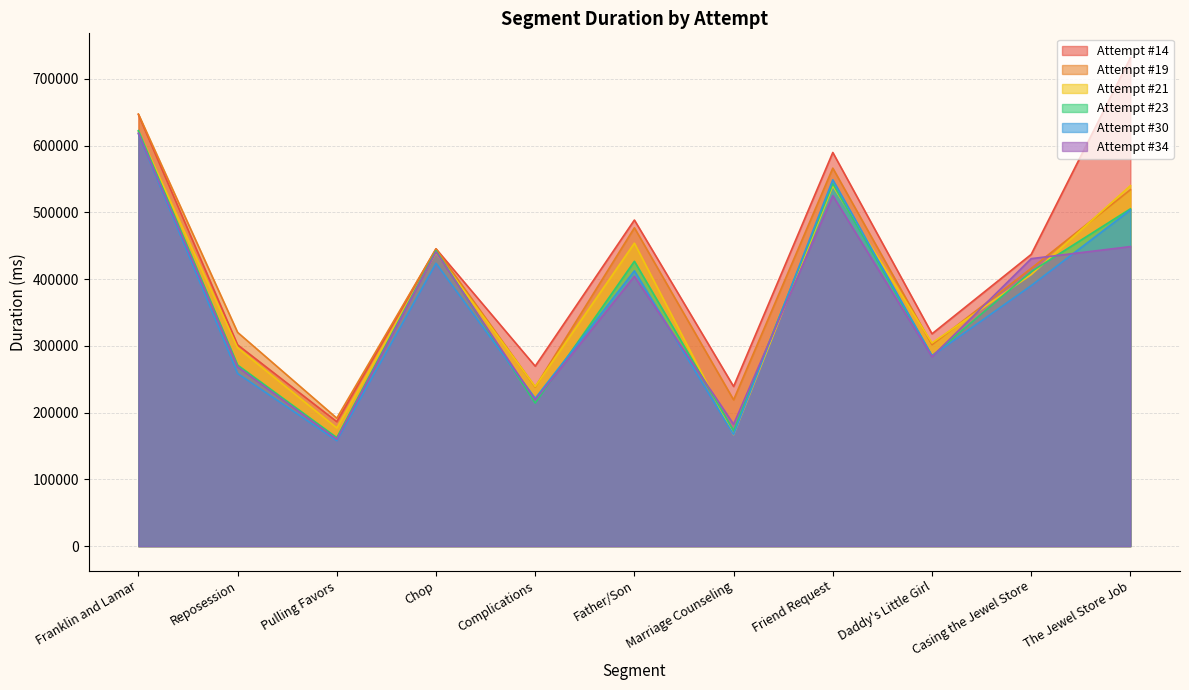

Is it true that Attempt #23 equals 154006 at Daddy's Little Girl?

False